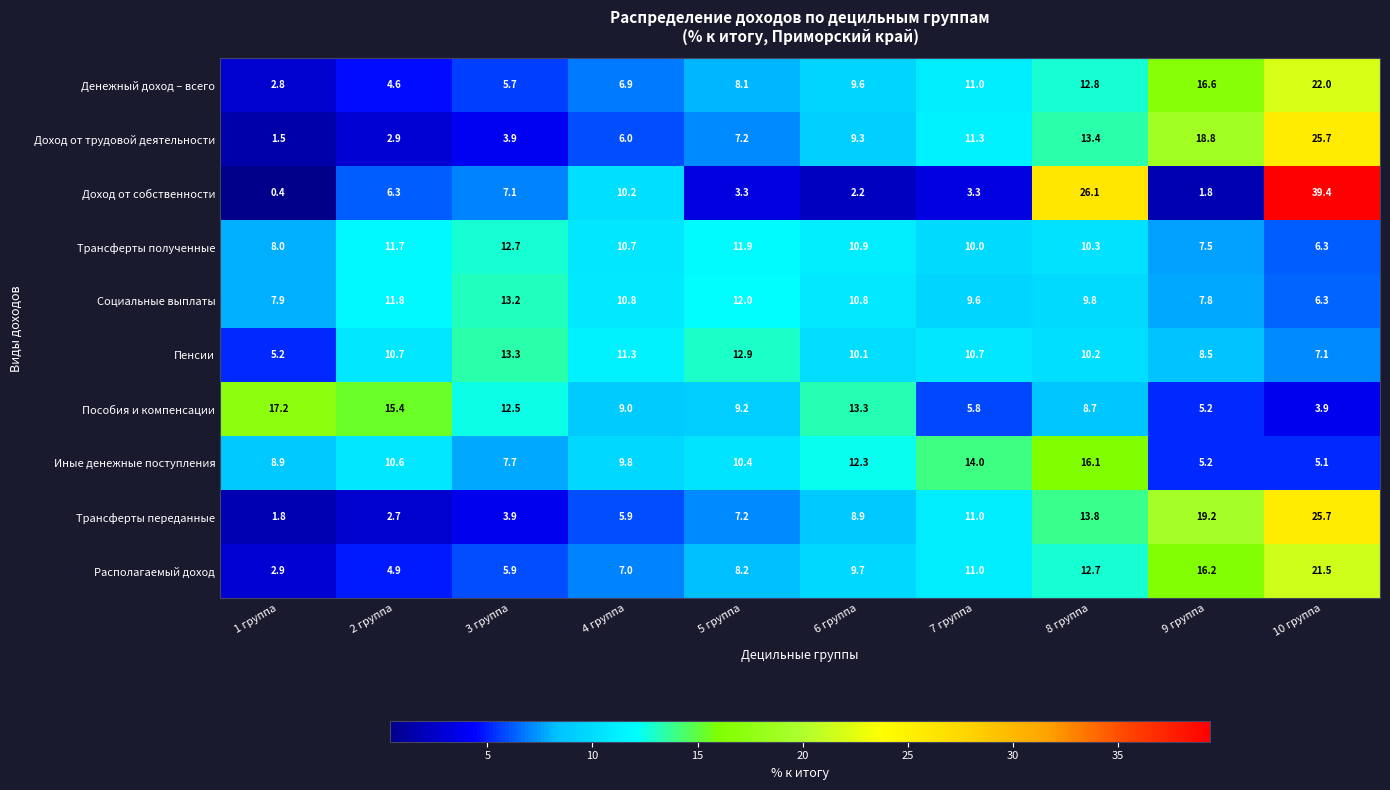

Which label corresponds to the largest value in the chart?

10 группа